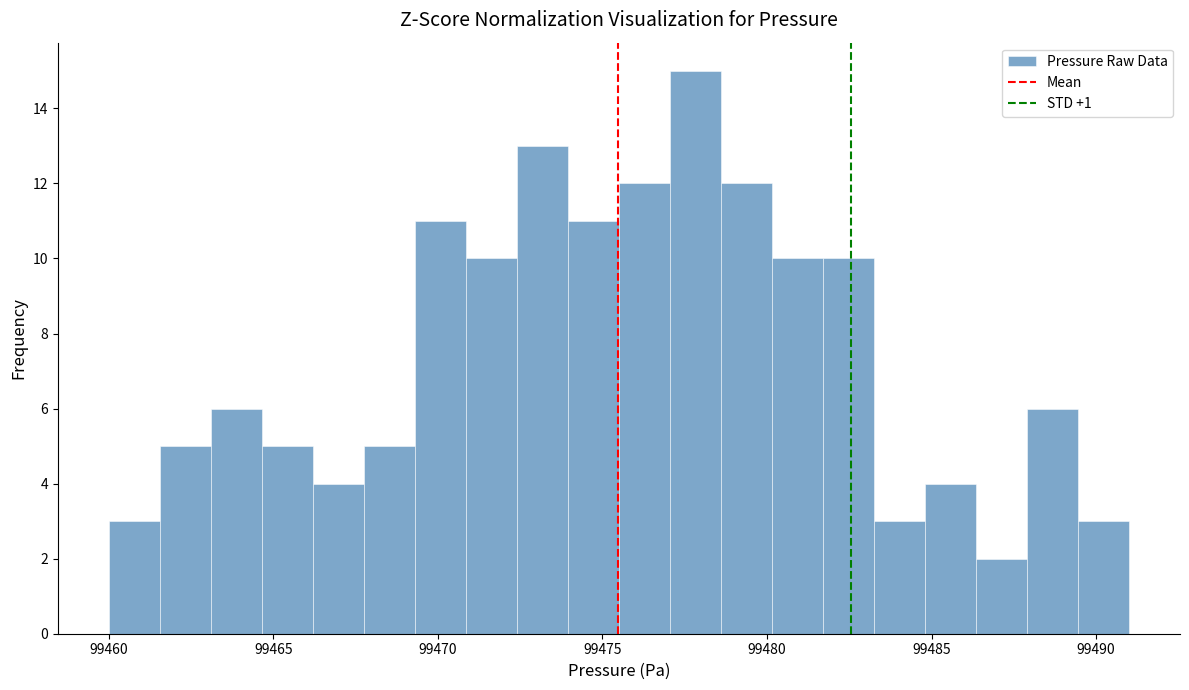

Read against the x-axis, roughly where is the centre of the tallest bar?

99478.0